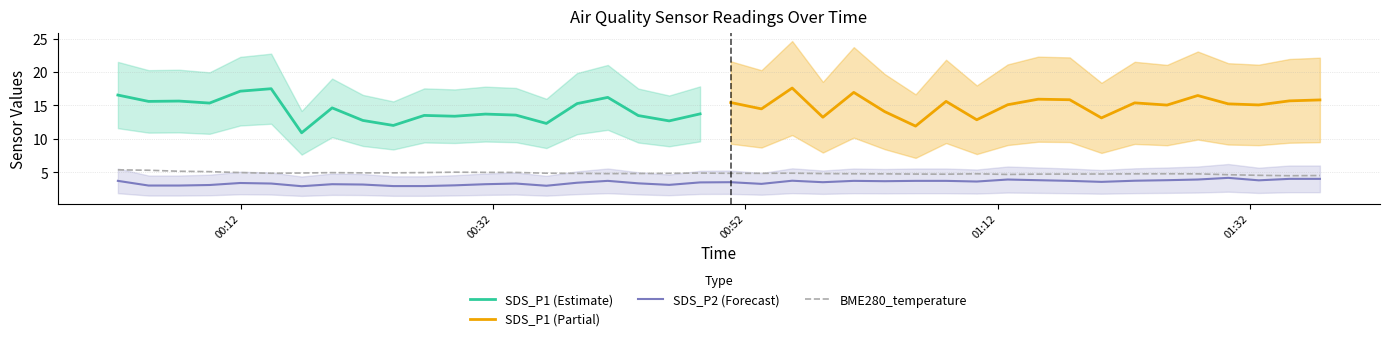

What is the sum of all SDS_P2 values?

138.7